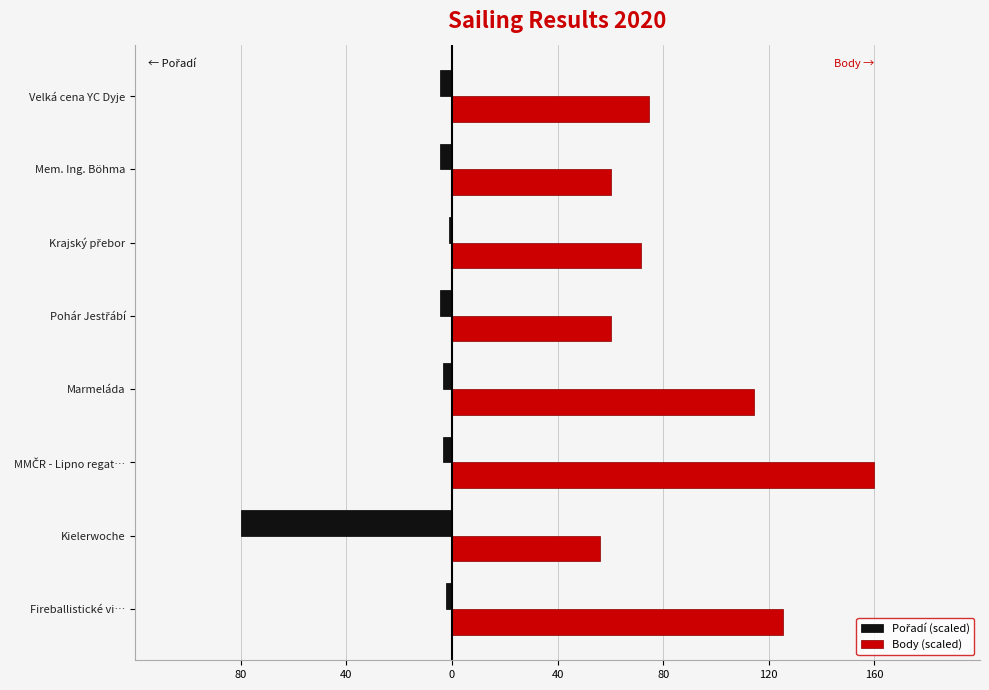

What is the difference between the maximum and minimum values in the Body (scaled) series?

103.8